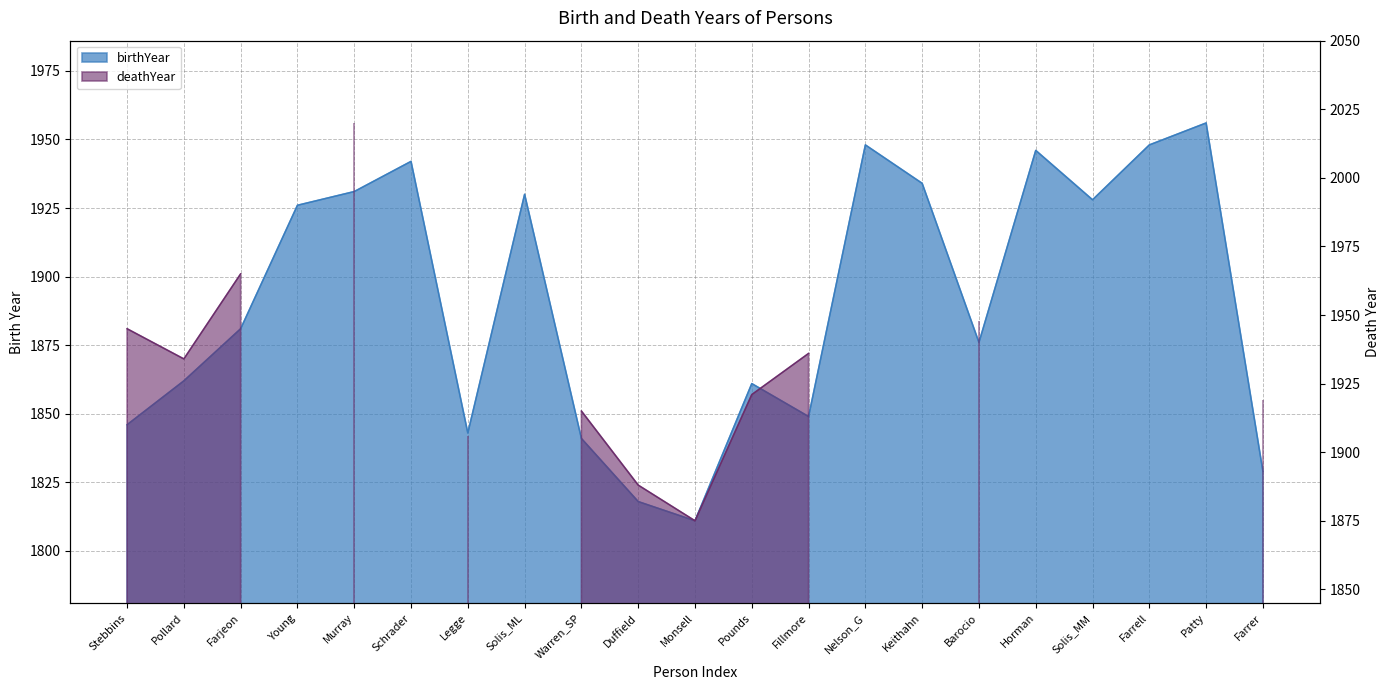

Where is the data nearest to the value 1883?

Farjeon